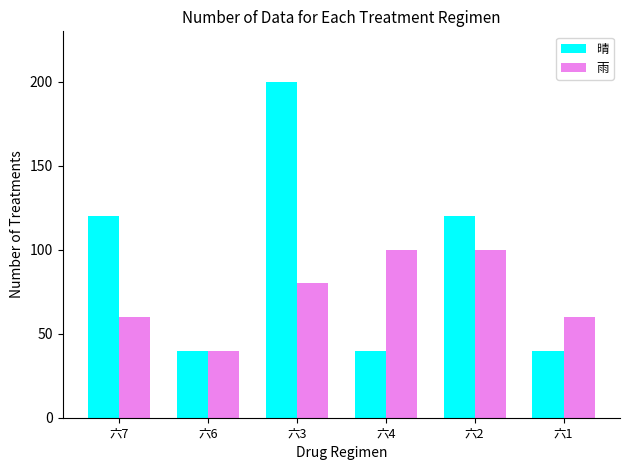

Which label corresponds to the largest value in the chart?

六3